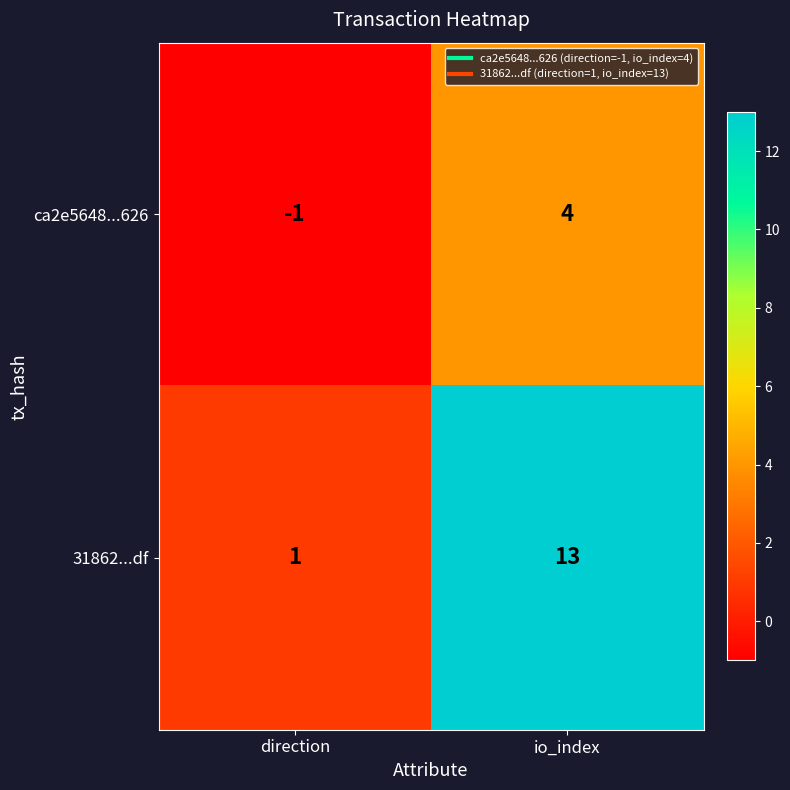

Which category has the highest value across all series?

io_index